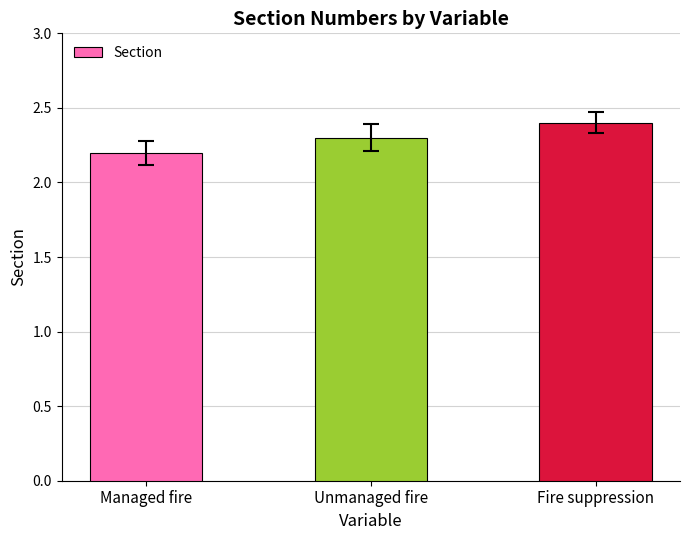

How many bars are there in total?

3